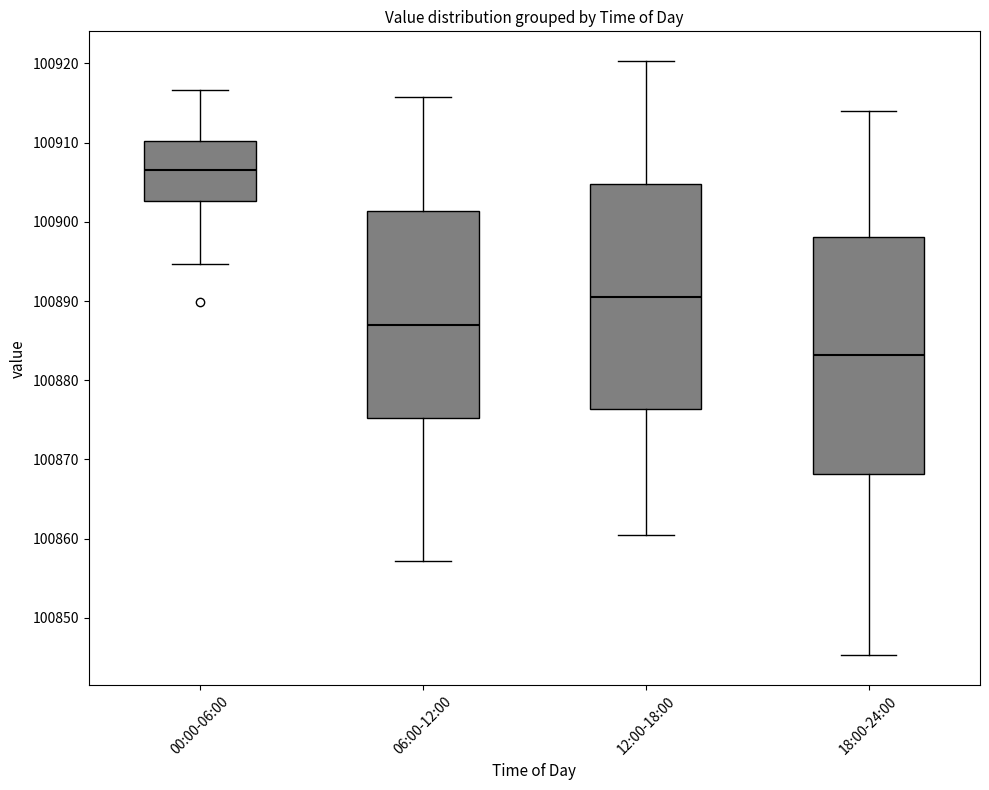

Reading left to right, transcribe this box plot: for each box, give where its median line is, the range the box spans, and where its two whiskers end, as read against the y-axis. The values are not printed on the chart, so give them approximately, as read against the axis.

00:00-06:00: median 100907, box 100903 to 100910, whiskers 100895 to 100917
06:00-12:00: median 100887, box 100875 to 100901, whiskers 100857 to 100916
12:00-18:00: median 100890, box 100876 to 100905, whiskers 100861 to 100920
18:00-24:00: median 100883, box 100868 to 100898, whiskers 100845 to 100914